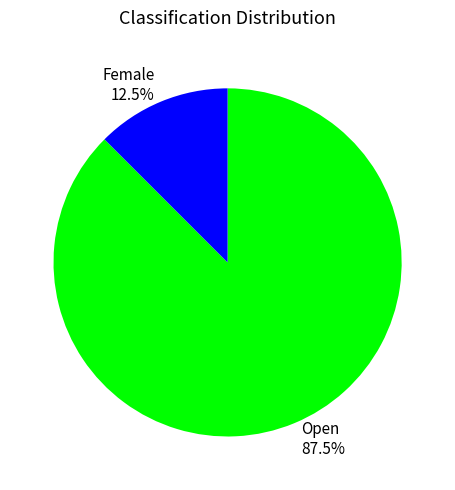

What is the majority slice?

Open